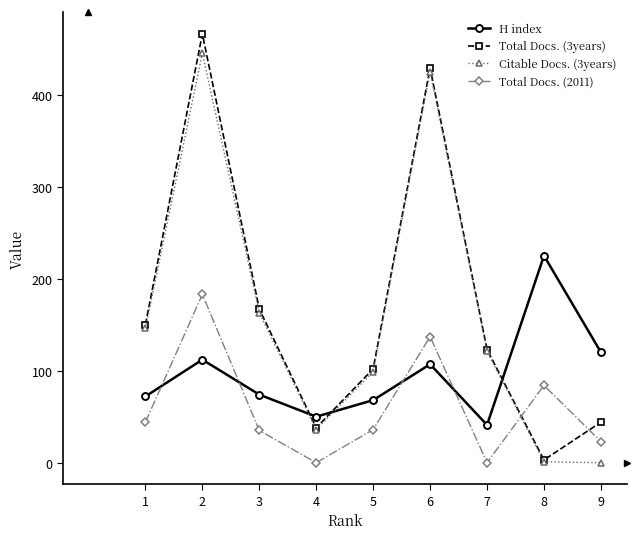

What is the minimum value for H index?

41